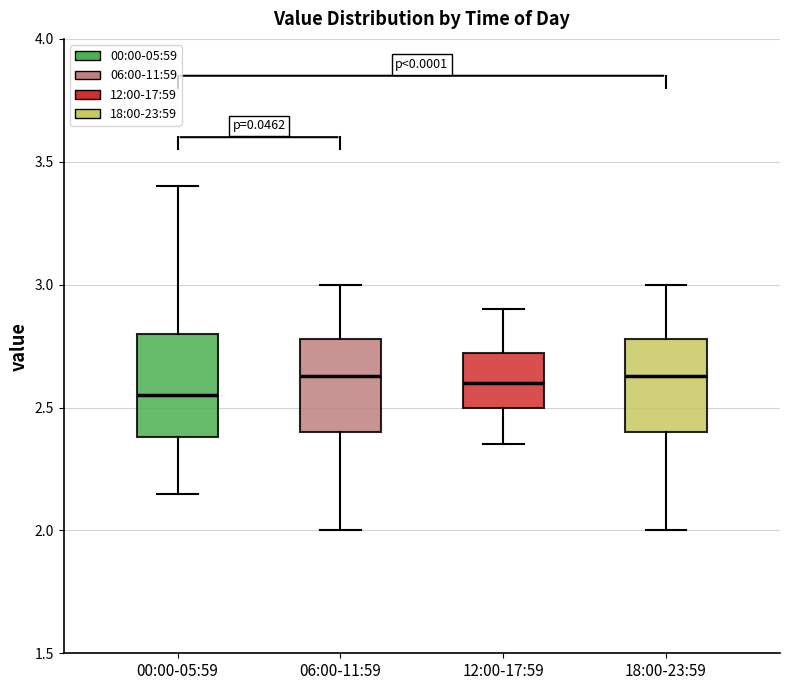

Where does the lower whisker of the box for 06:00-11:59 end on the y-axis? The values are not printed on the chart, so give them approximately, as read against the axis.

2.00